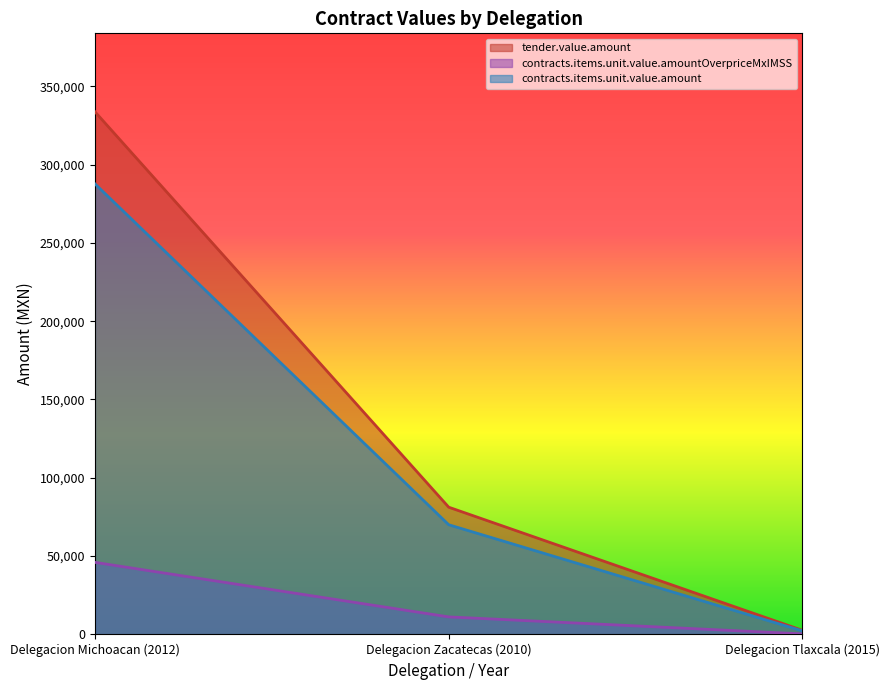

The value of tender.value.amount at Delegacion Zacatecas (2010) is 81240.7. True or false?

True